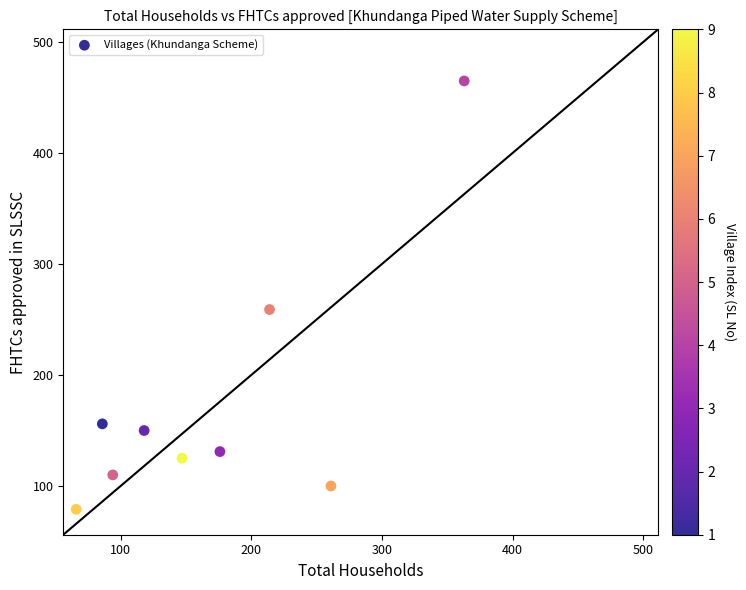

What is the range of X values (max minus min)?

297